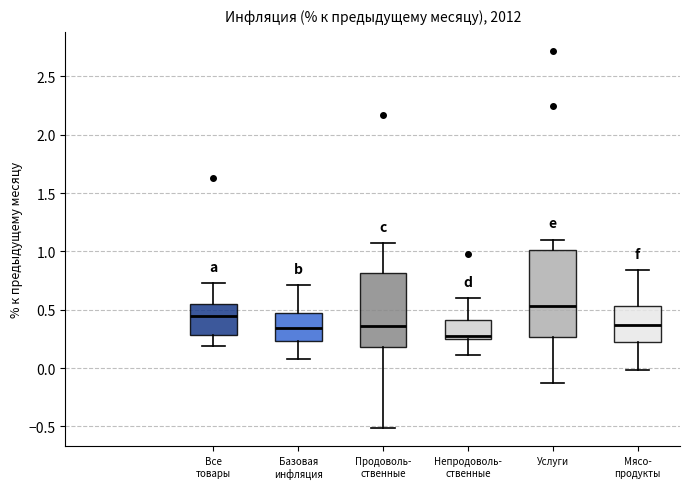

Which box has the highest median line?

Услуги